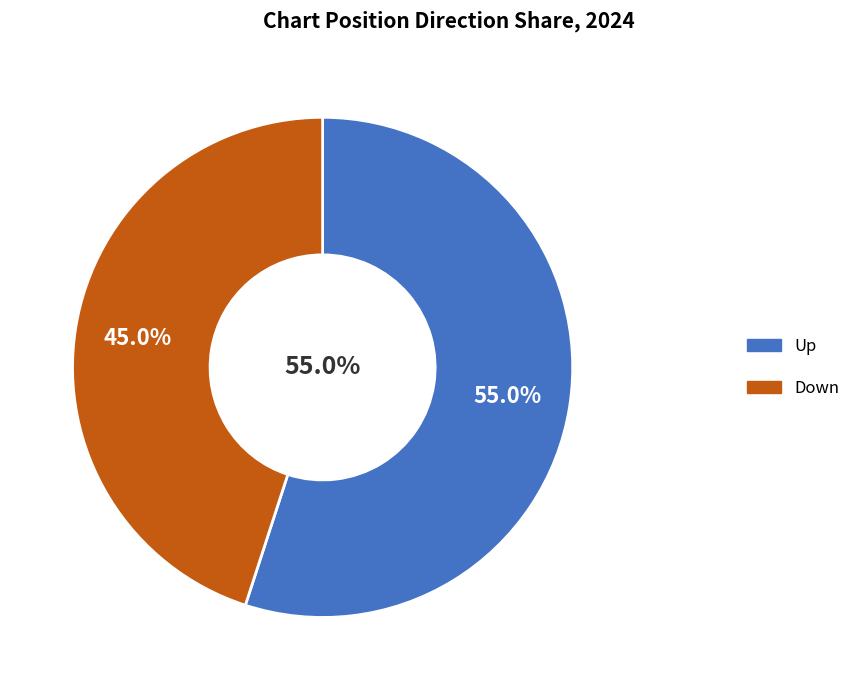

To the nearest percent, what is the average slice percentage?

50%